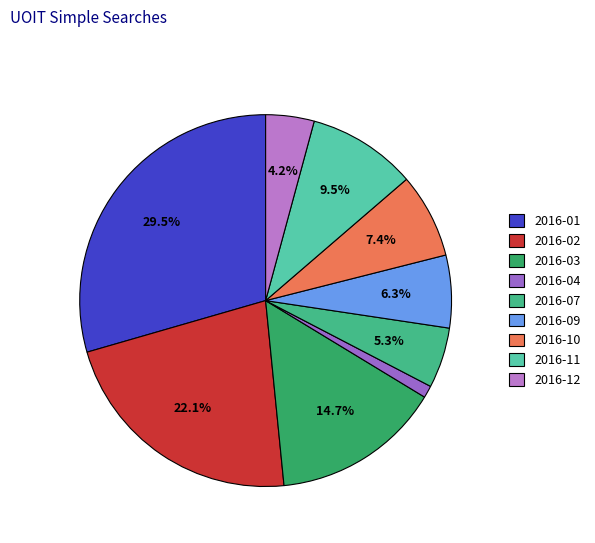

Rank the categories by value from highest to lowest.

2016-01, 2016-02, 2016-03, 2016-11, 2016-10, 2016-09, 2016-07, 2016-12, 2016-04